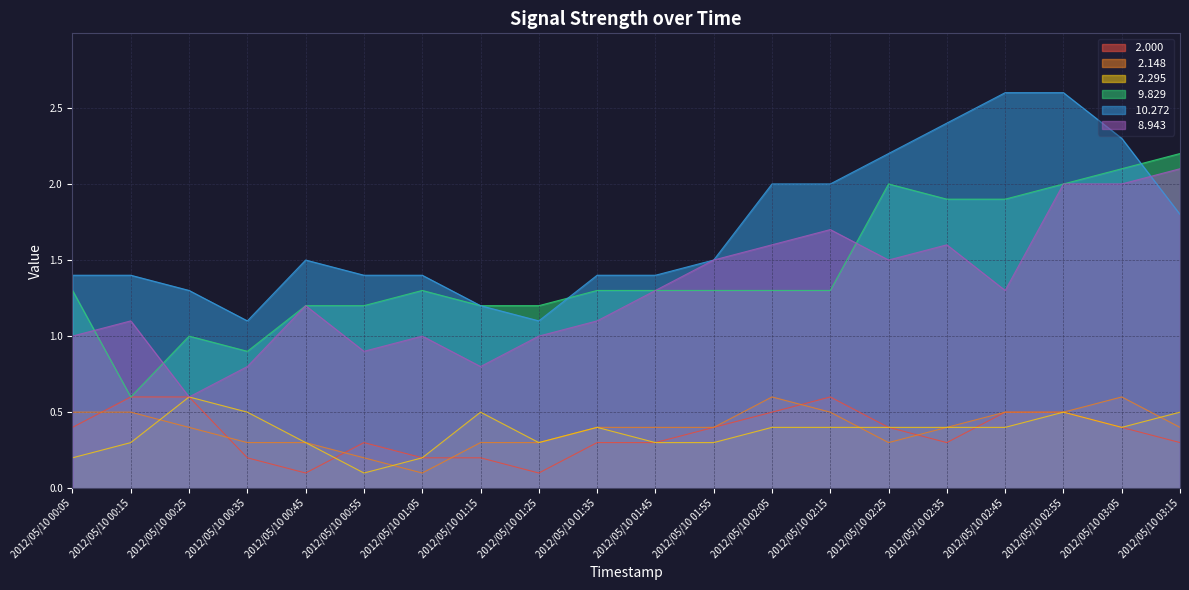

Which series ends up on top after the final intersection of   2.148 and  2.000?

  2.148